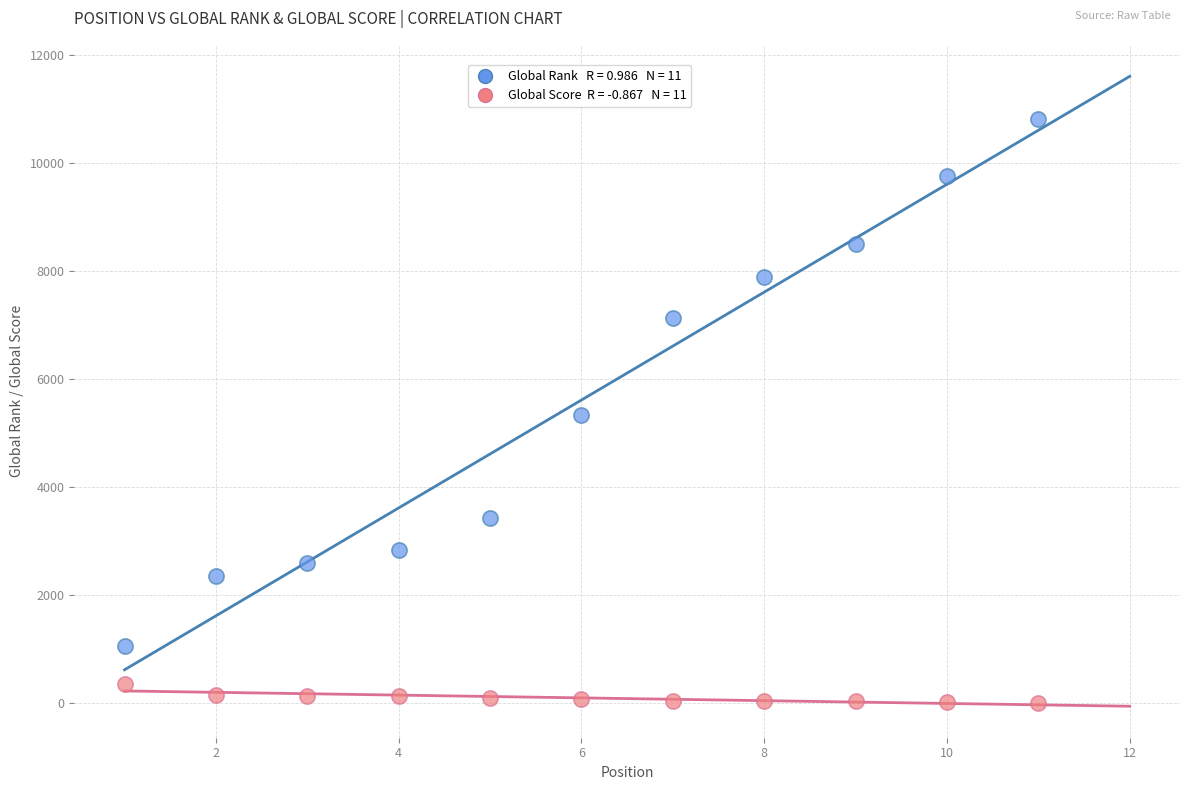

Across all data points, what is the range of Y values (max minus min)?

10797